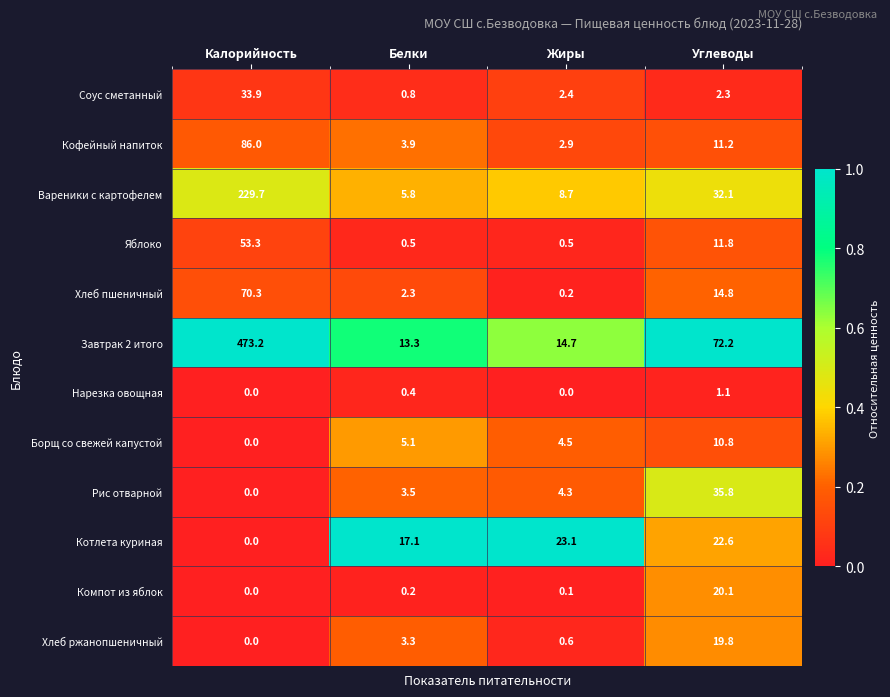

What is the spread (max minus min) of values at Калорийность?

473.2